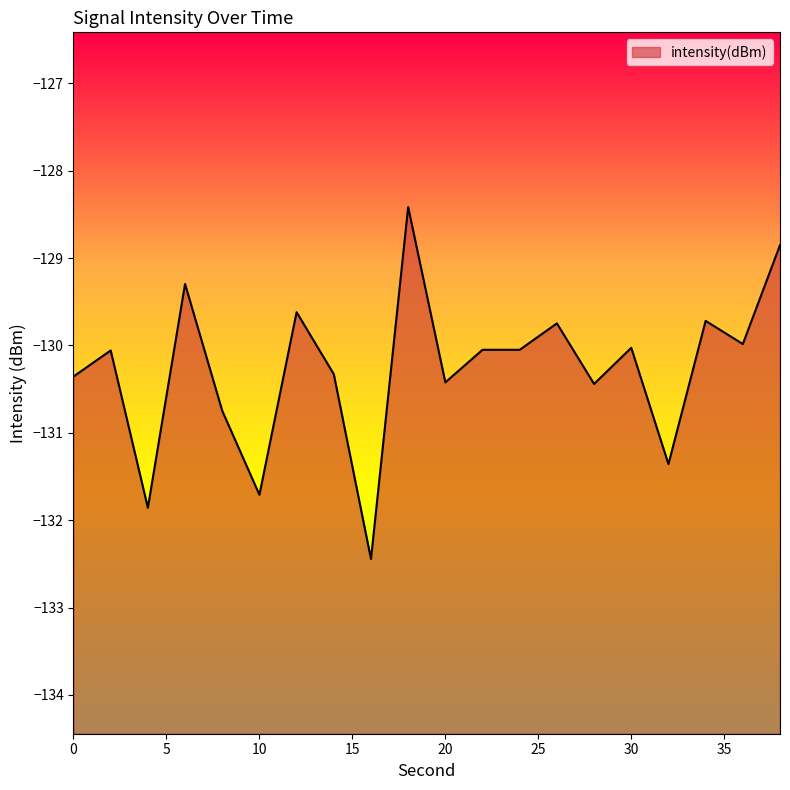

Which label corresponds to the smallest value in the chart?

16